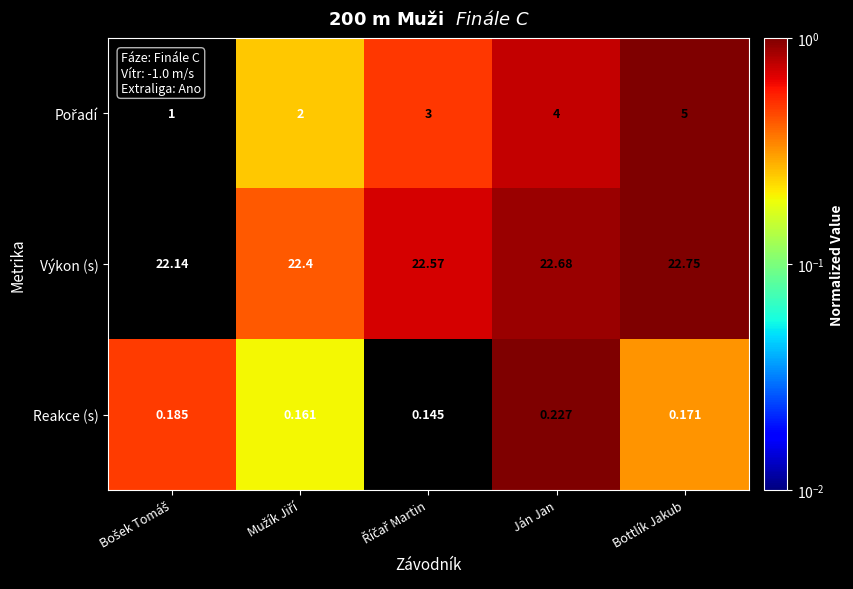

At how many categories does at least one series exceed 0?

5